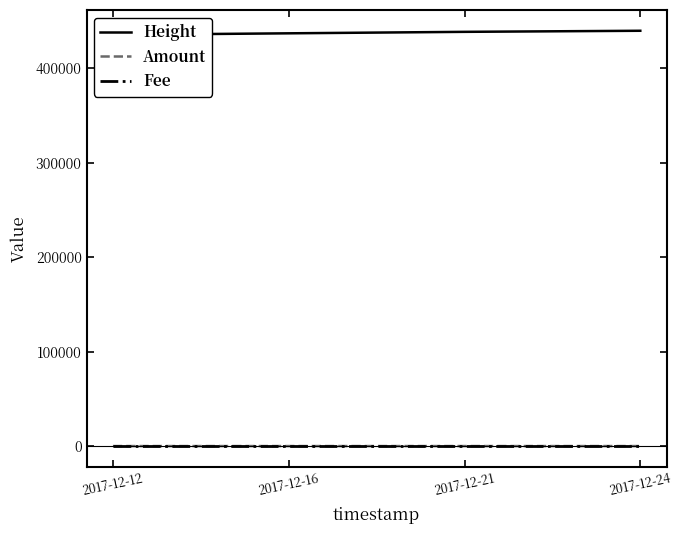

At which label is Height closest to 437588?

2017-12-16